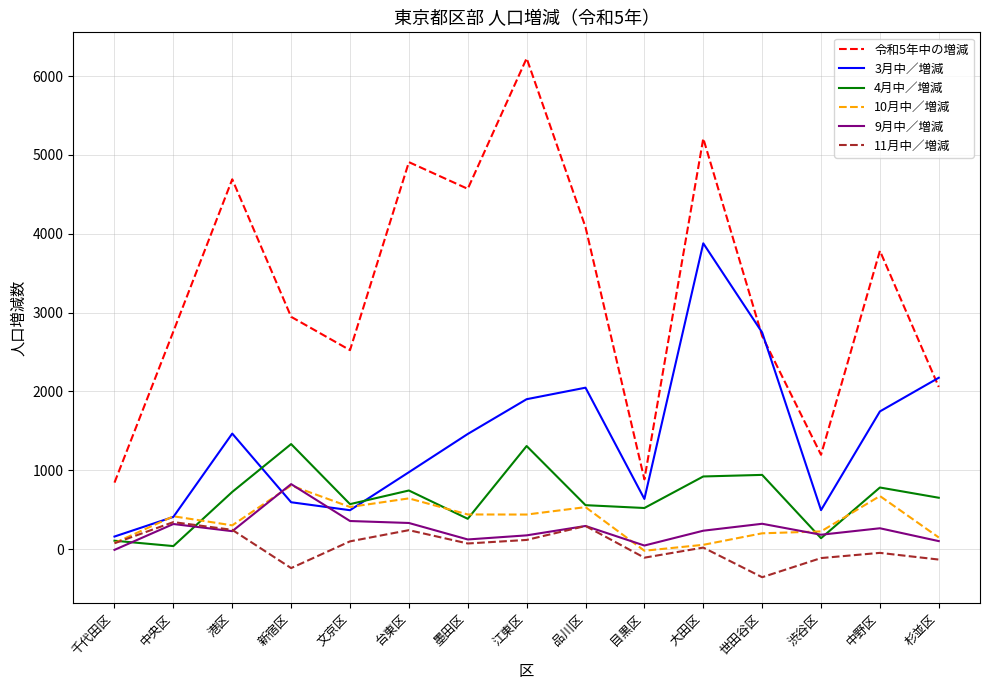

Which series has the widest spread of values?

令和5年中の増減